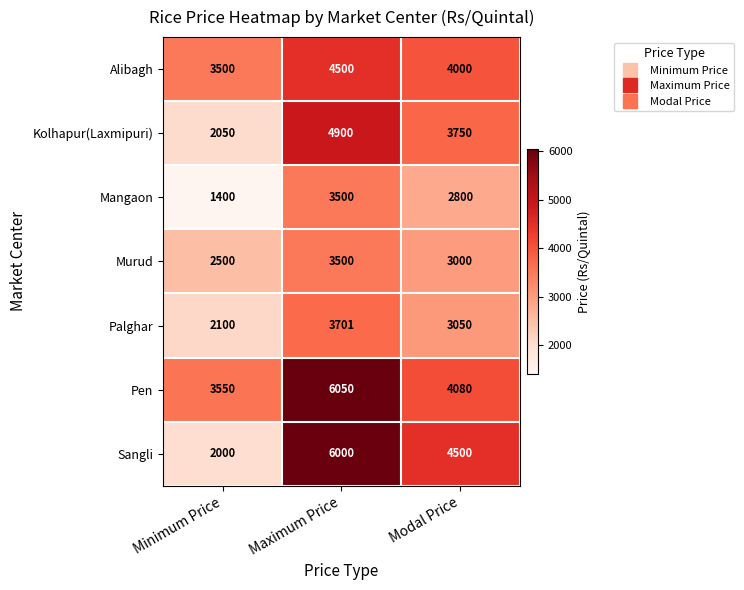

What is the difference between the Palghar values at Modal Price and Minimum Price?

950